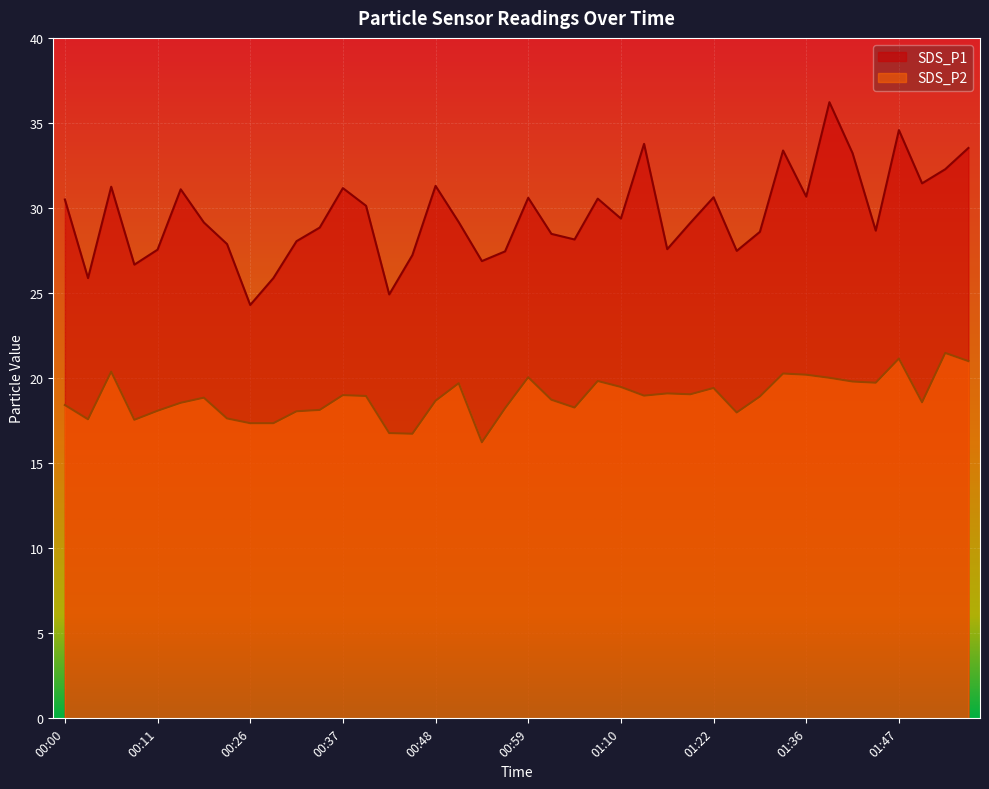

At which label does SDS_P2 reach its peak?

01:53